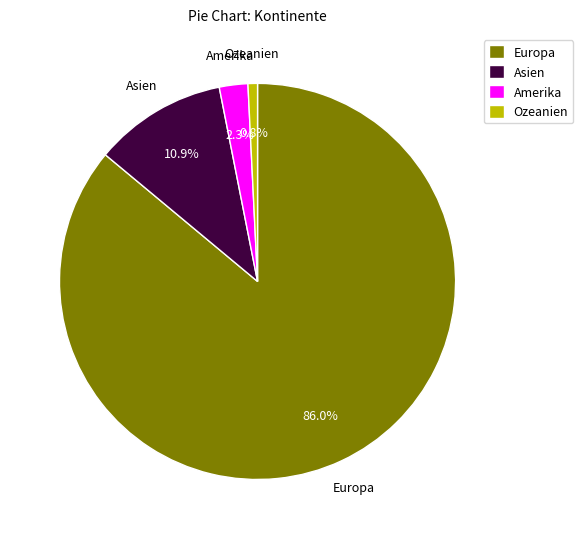

Which slice is the smallest?

Ozeanien